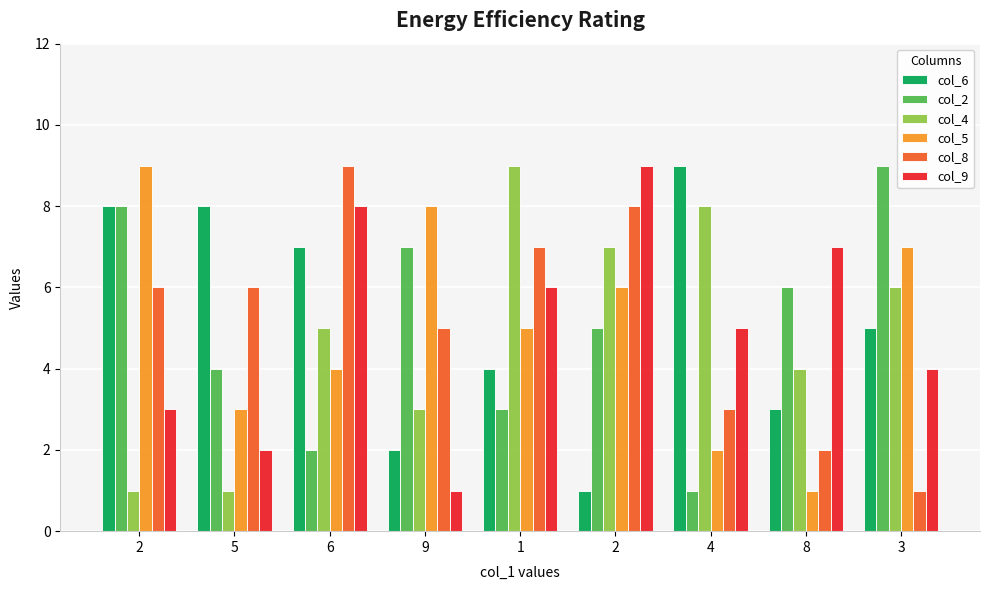

Count the number of data series in this chart.

6